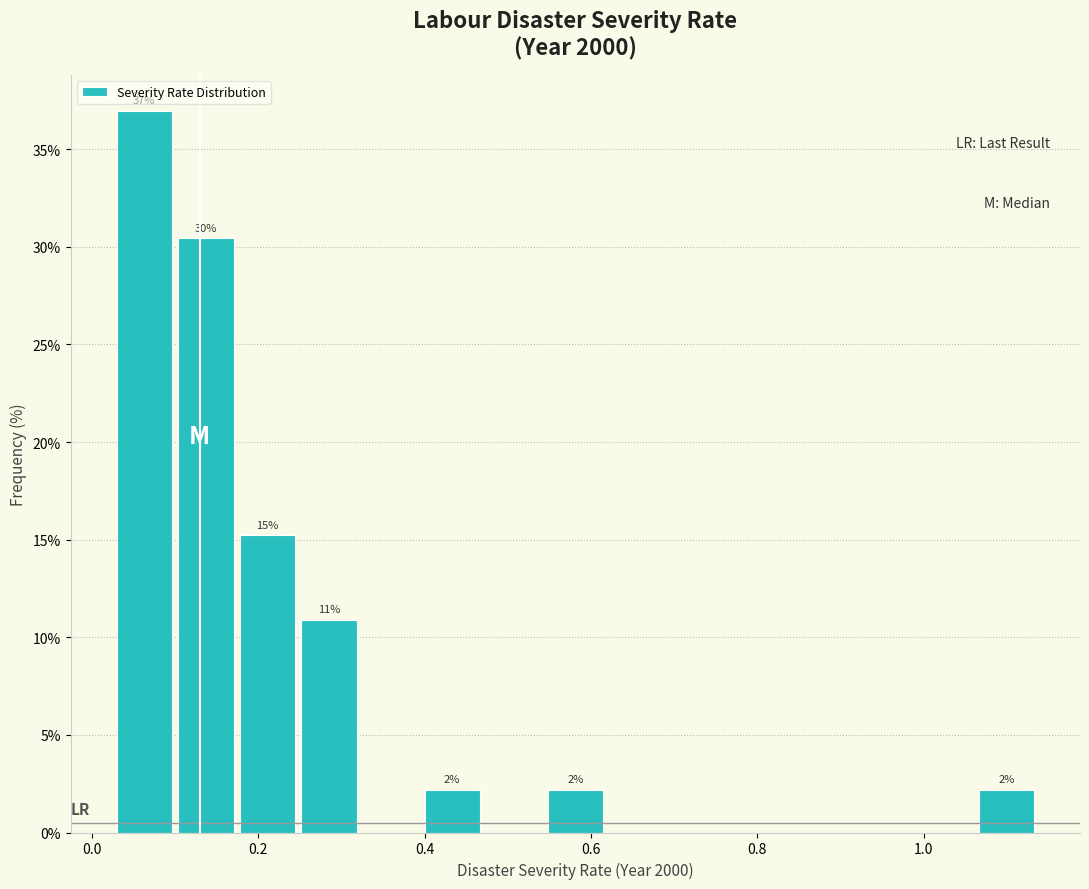

Read against the x-axis, roughly where is the centre of the tallest bar?

0.06